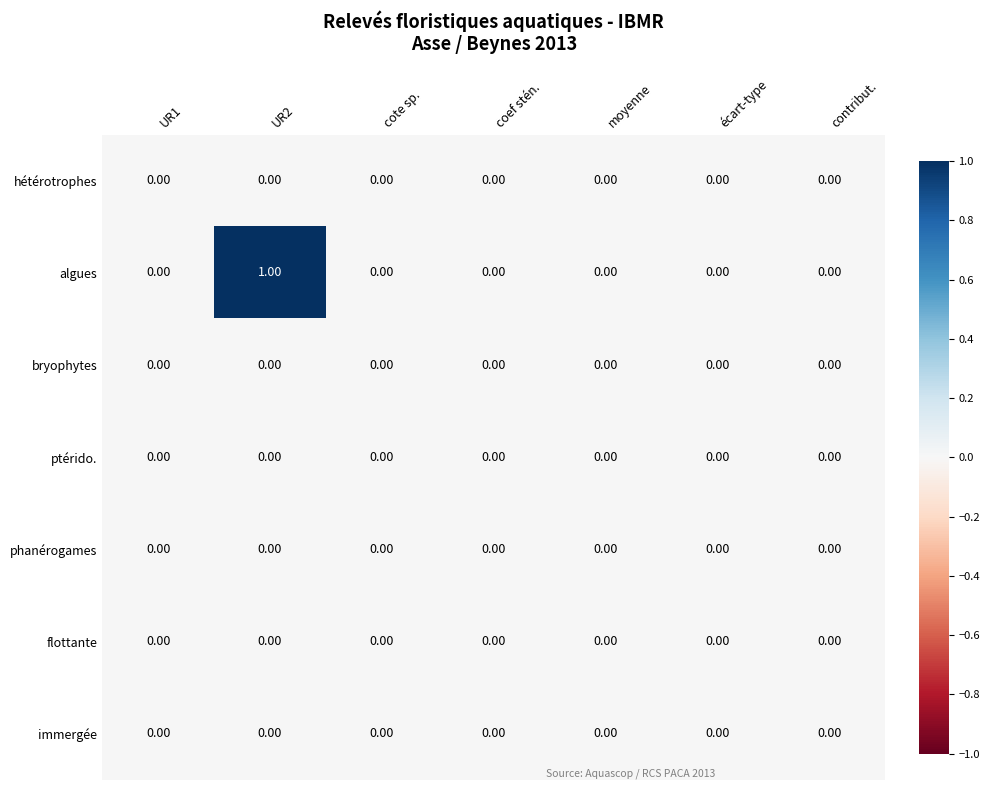

Which series has the widest spread of values?

algues